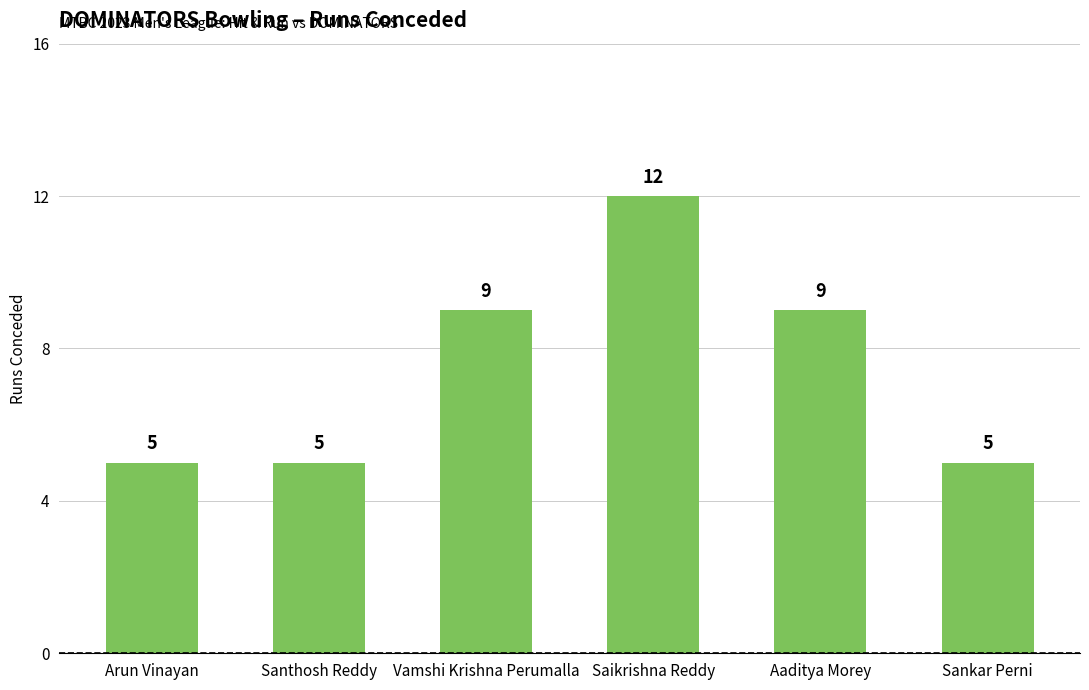

What is the value of the 2nd bar from the left?

5